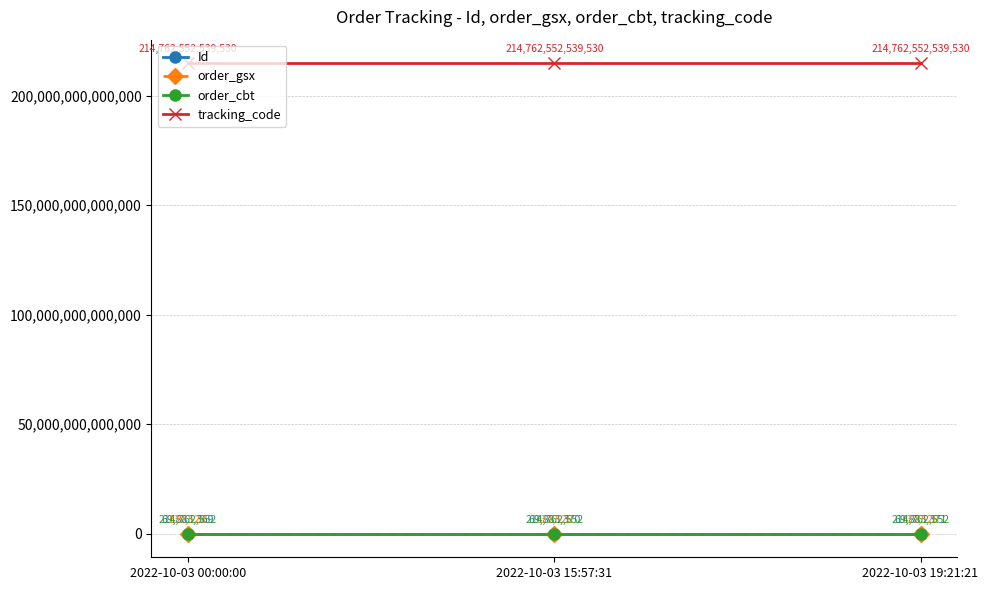

Is this an area chart (filled region under the line)?

No